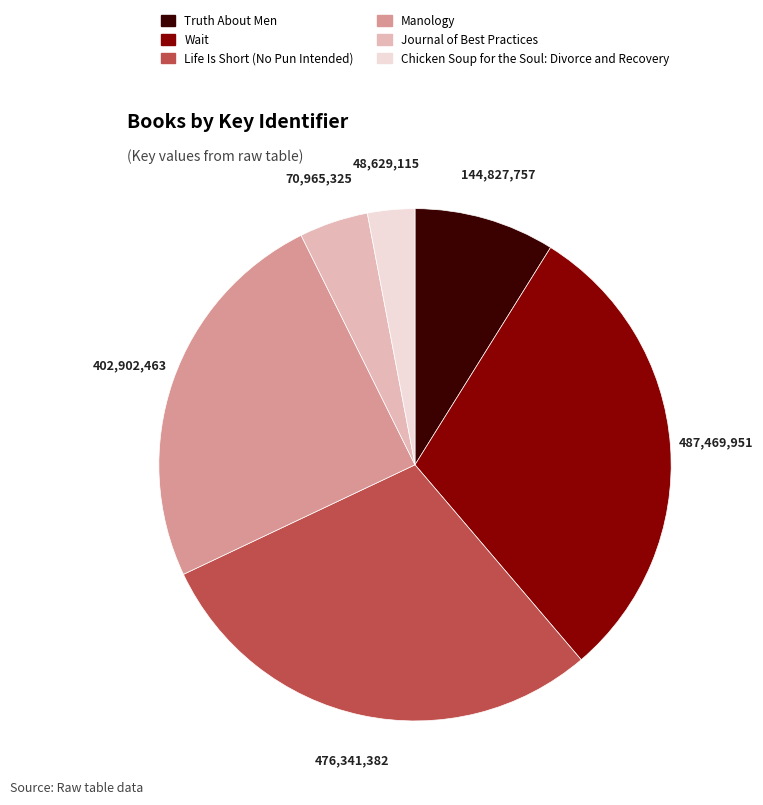

Do Life Is Short (No Pun Intended) and Wait together represent more than half of the pie?

Yes